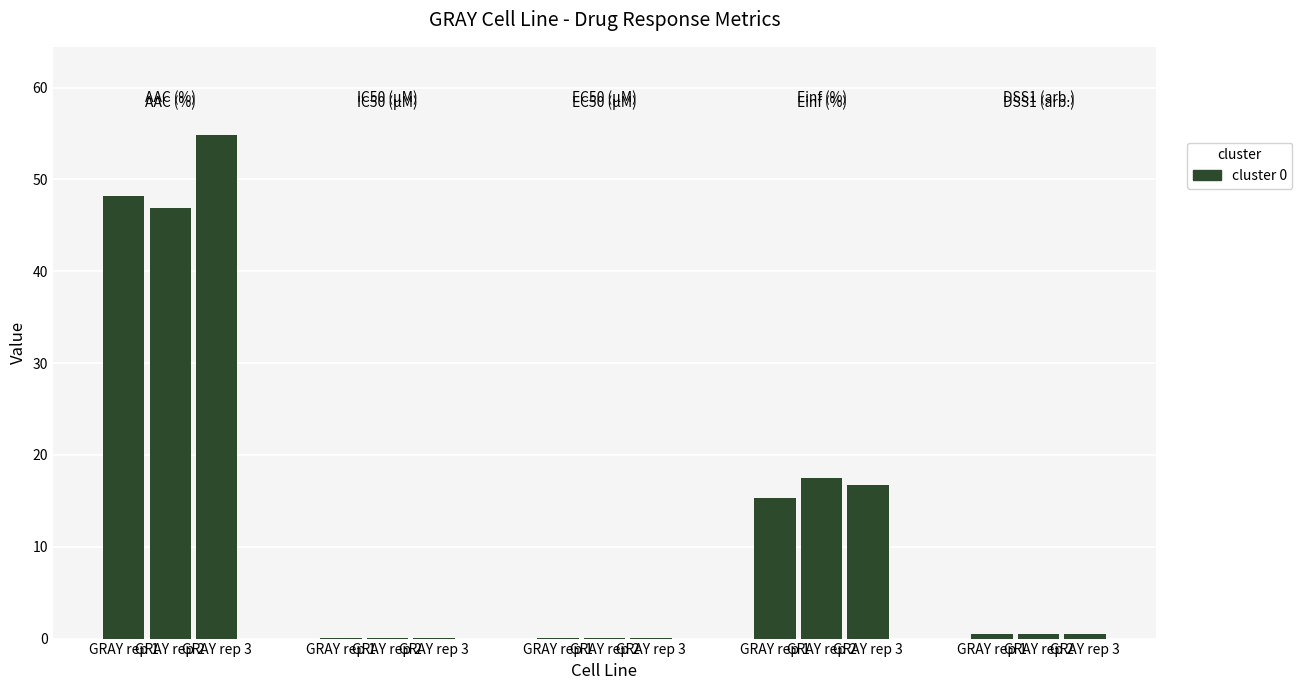

What is the sum of all EC50 (µM) values?

0.1